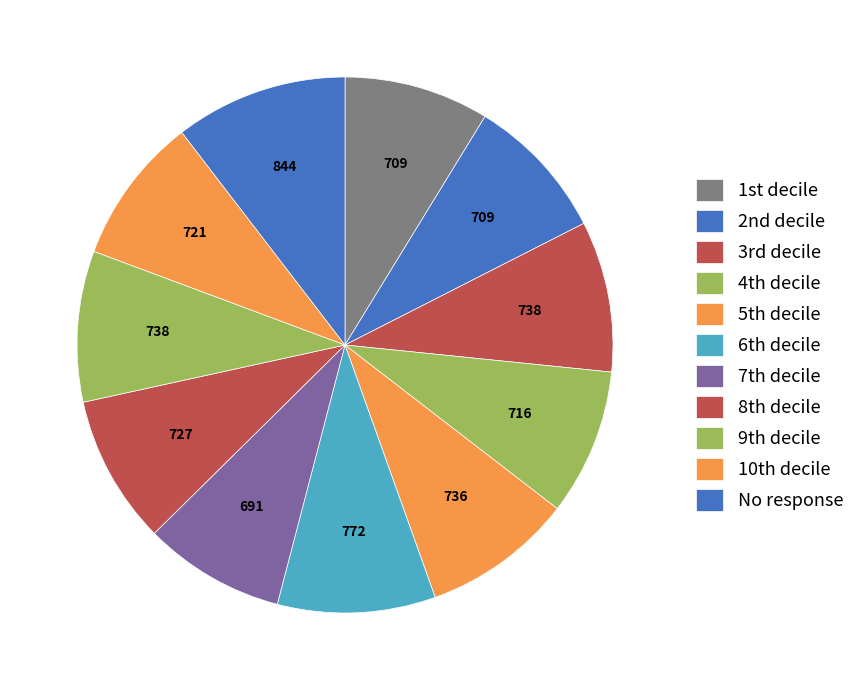

Which category has the smallest portion of the pie?

7th decile